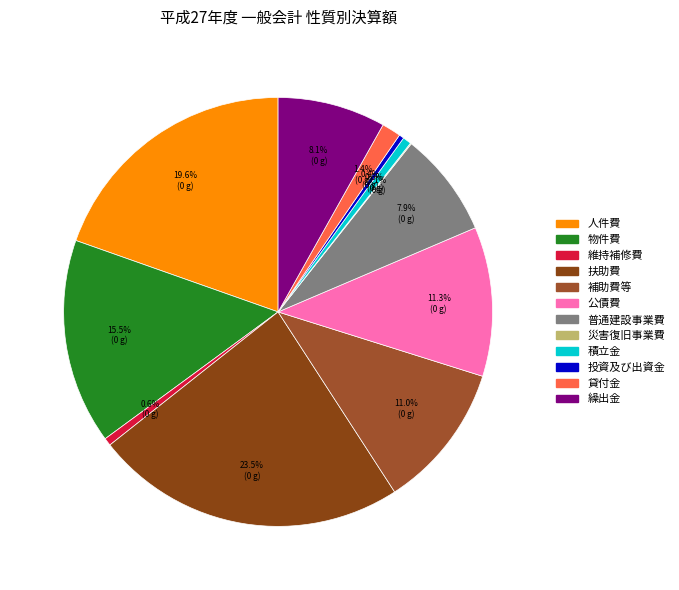

Rank the categories by value from highest to lowest.

扶助費, 人件費, 物件費, 公債費, 補助費等, 繰出金, 普通建設事業費, 貸付金, 積立金, 維持補修費, 投資及び出資金, 災害復旧事業費